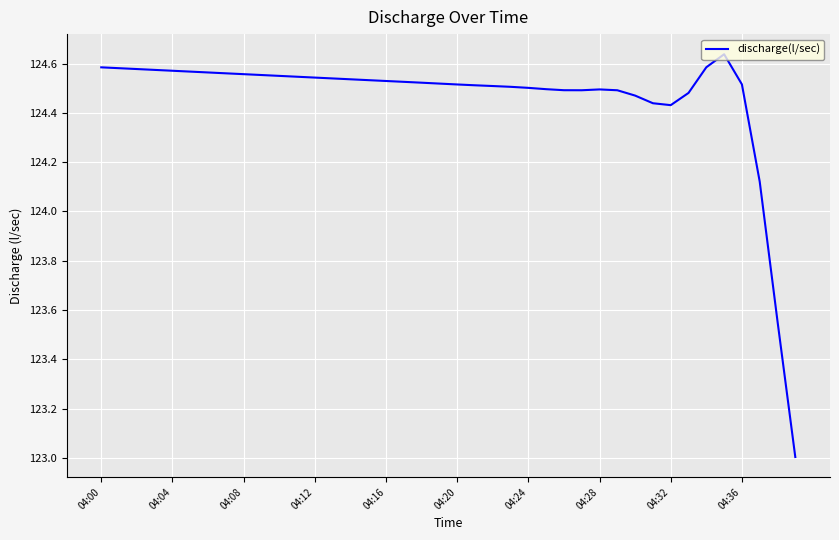

What is the smallest value displayed?

123.0